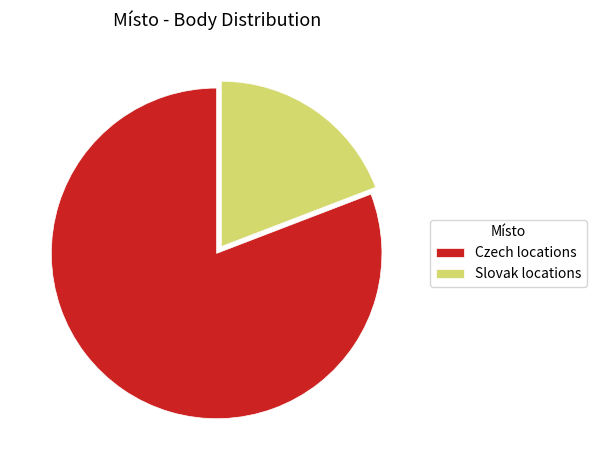

Which has a higher value, Slovak locations or Czech locations?

Czech locations